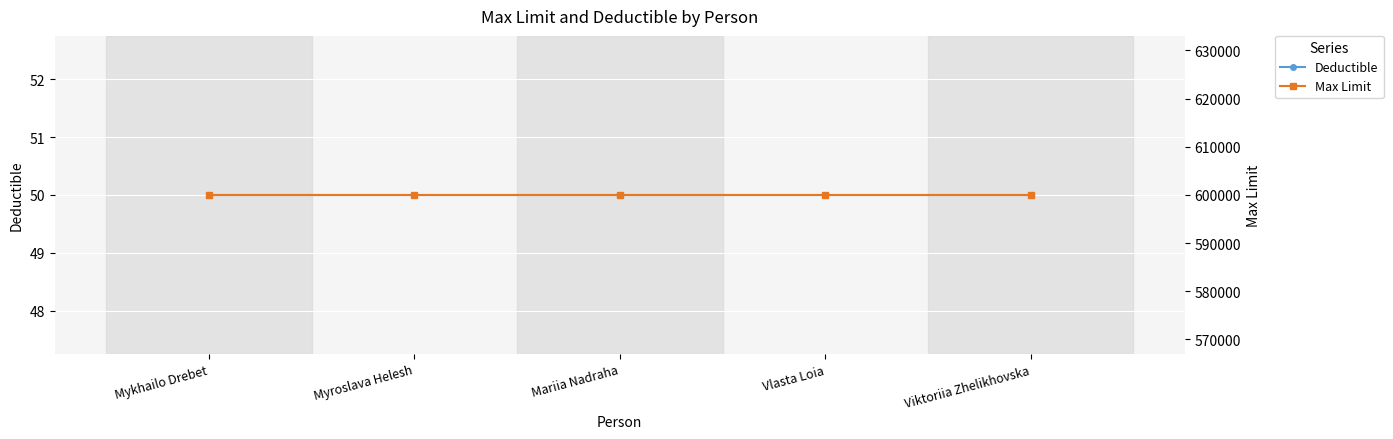

Where is Max Limit nearest to the value 600000?

Mykhailo Drebet